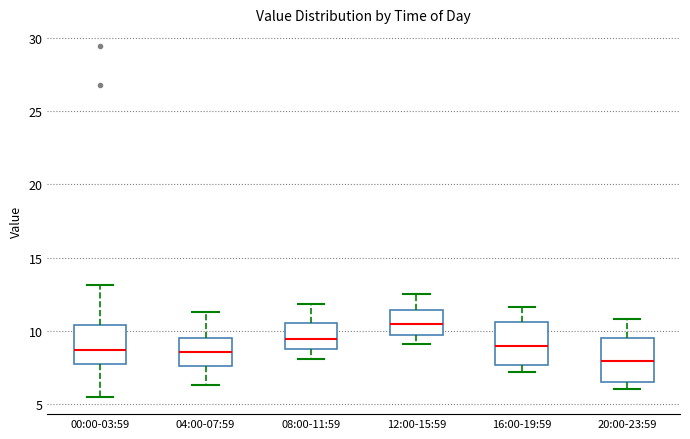

Reading left to right, read every box against the y-axis: the position of its median line, the range the box covers, and the ends of its whiskers. The values are not printed on the chart, so give them approximately, as read against the axis.

00:00-03:59: median 8.5, box 7.5 to 10.5, whiskers 5.5 to 13.0
04:00-07:59: median 8.5, box 7.5 to 9.5, whiskers 6.5 to 11.5
08:00-11:59: median 9.5, box 9.0 to 10.5, whiskers 8.0 to 12.0
12:00-15:59: median 10.5, box 9.5 to 11.5, whiskers 9.0 to 12.5
16:00-19:59: median 9.0, box 7.5 to 10.5, whiskers 7.0 to 11.5
20:00-23:59: median 8.0, box 6.5 to 9.5, whiskers 6.0 to 11.0